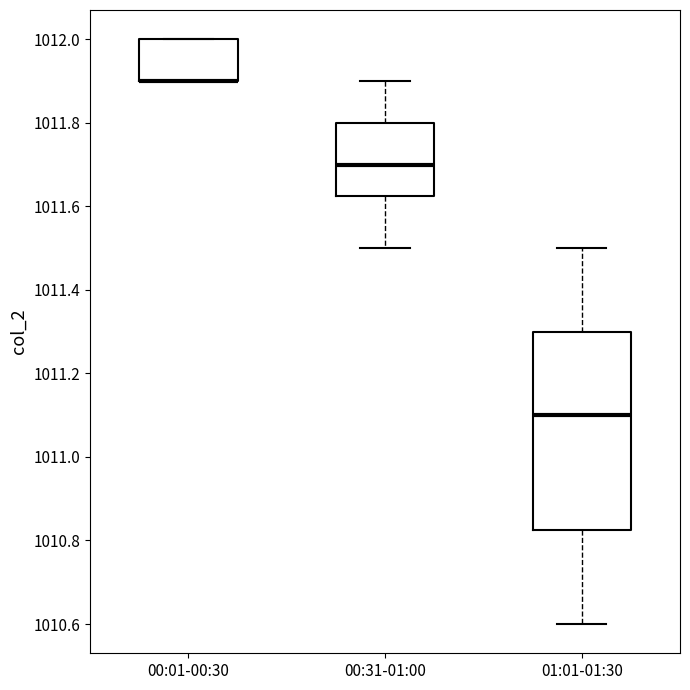

Comparing the boxes themselves (not the whiskers), which one is the tallest?

01:01-01:30